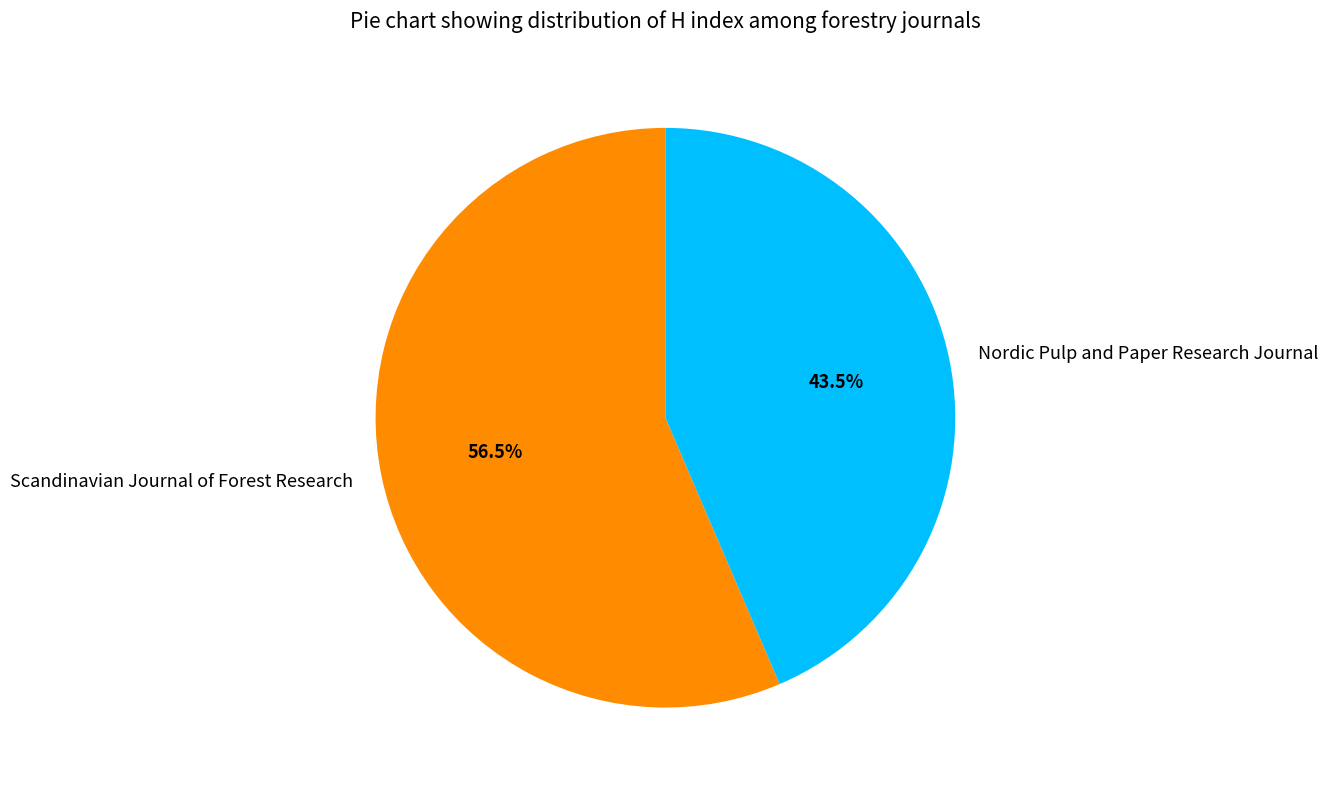

What percentage is NOT represented by Nordic Pulp and Paper Research Journal?

56.5%